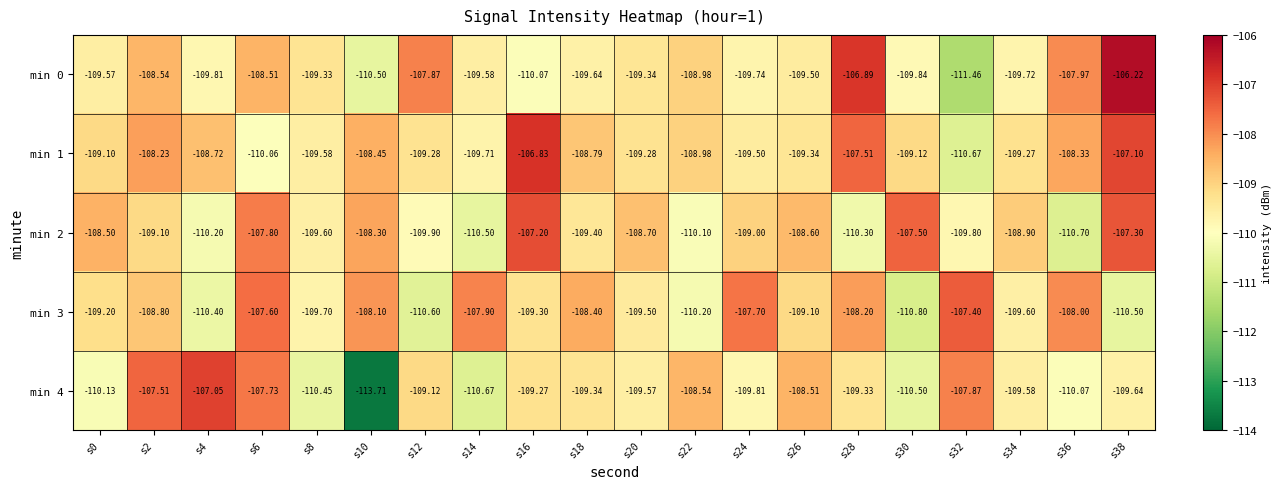

Which series has the largest total across all categories?

min 1